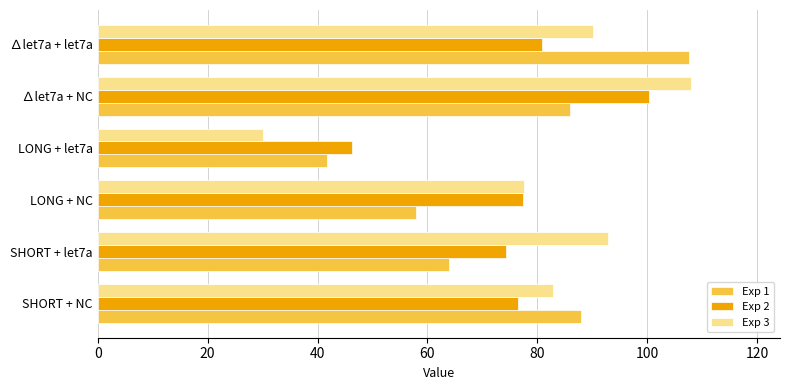

Where is Exp 2 nearest to the value 73?

SHORT + let7a